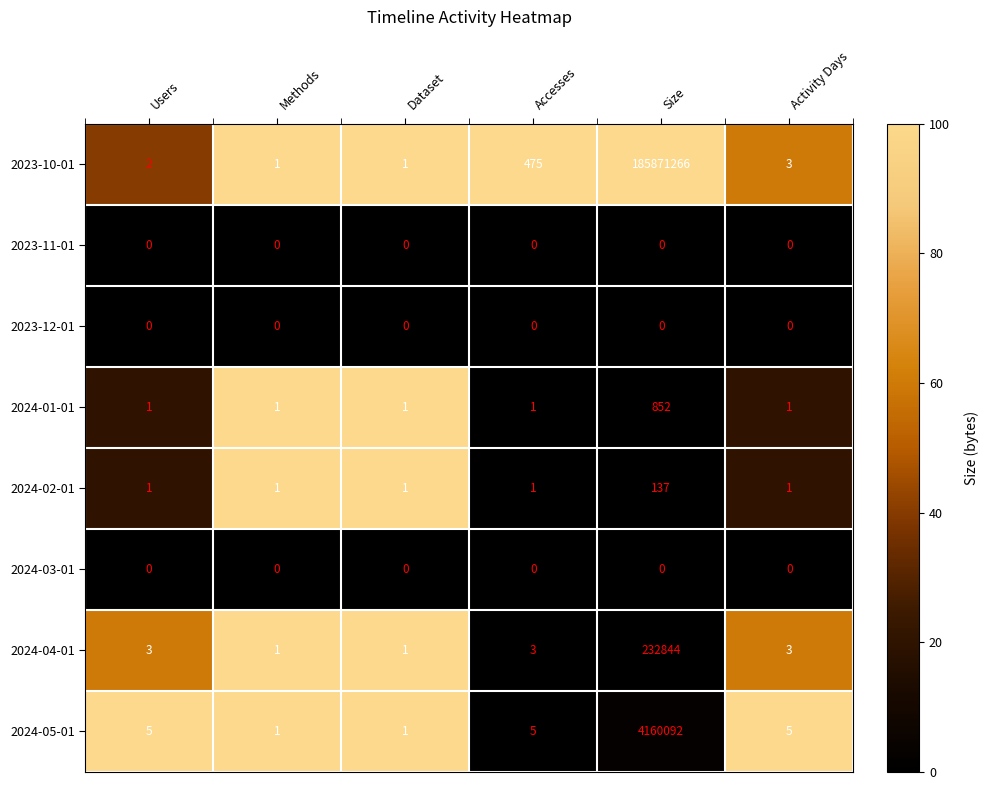

Which category has the highest value in the 2023-10-01 series?

Size